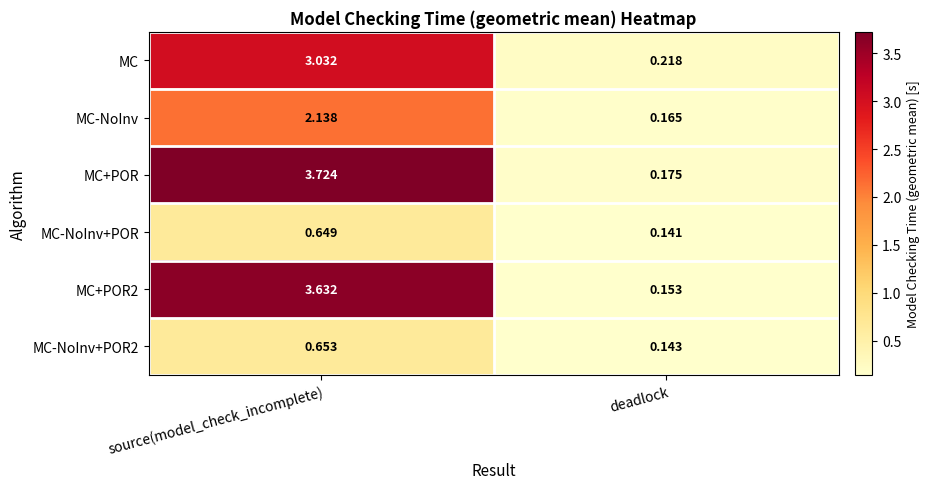

At which category is the sum across all series the highest?

source(model_check_incomplete)